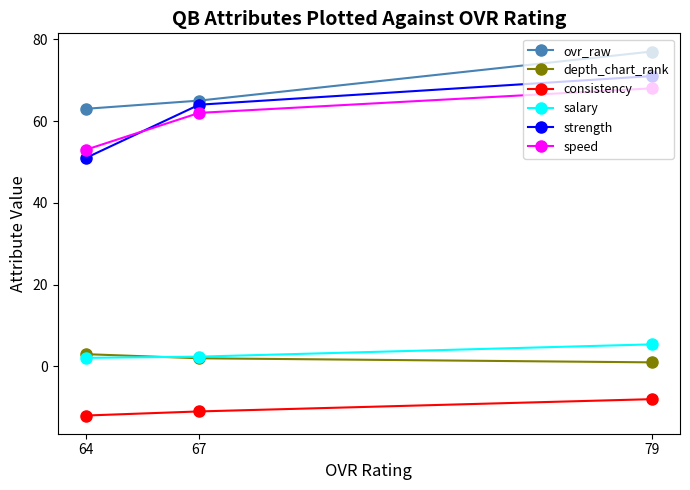

How many ovr_raw values are between 63 and 77?

3